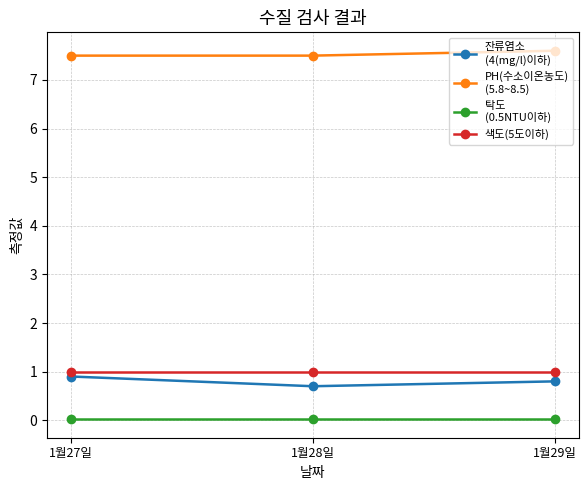

What is the label of the 1st point from the right?

1월29일